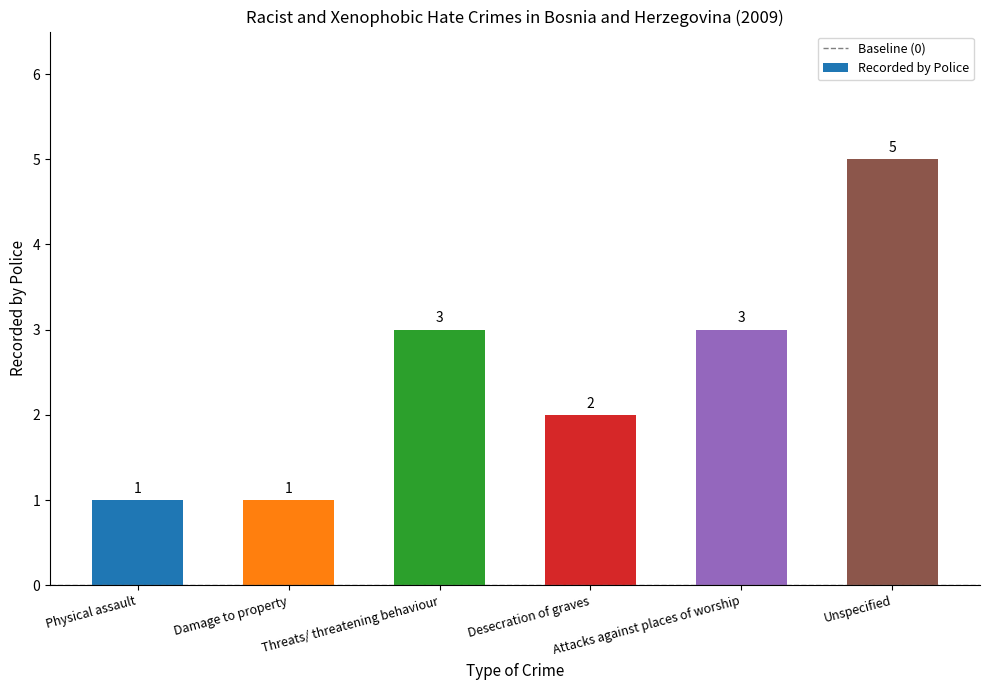

How many data points are less than 3?

3